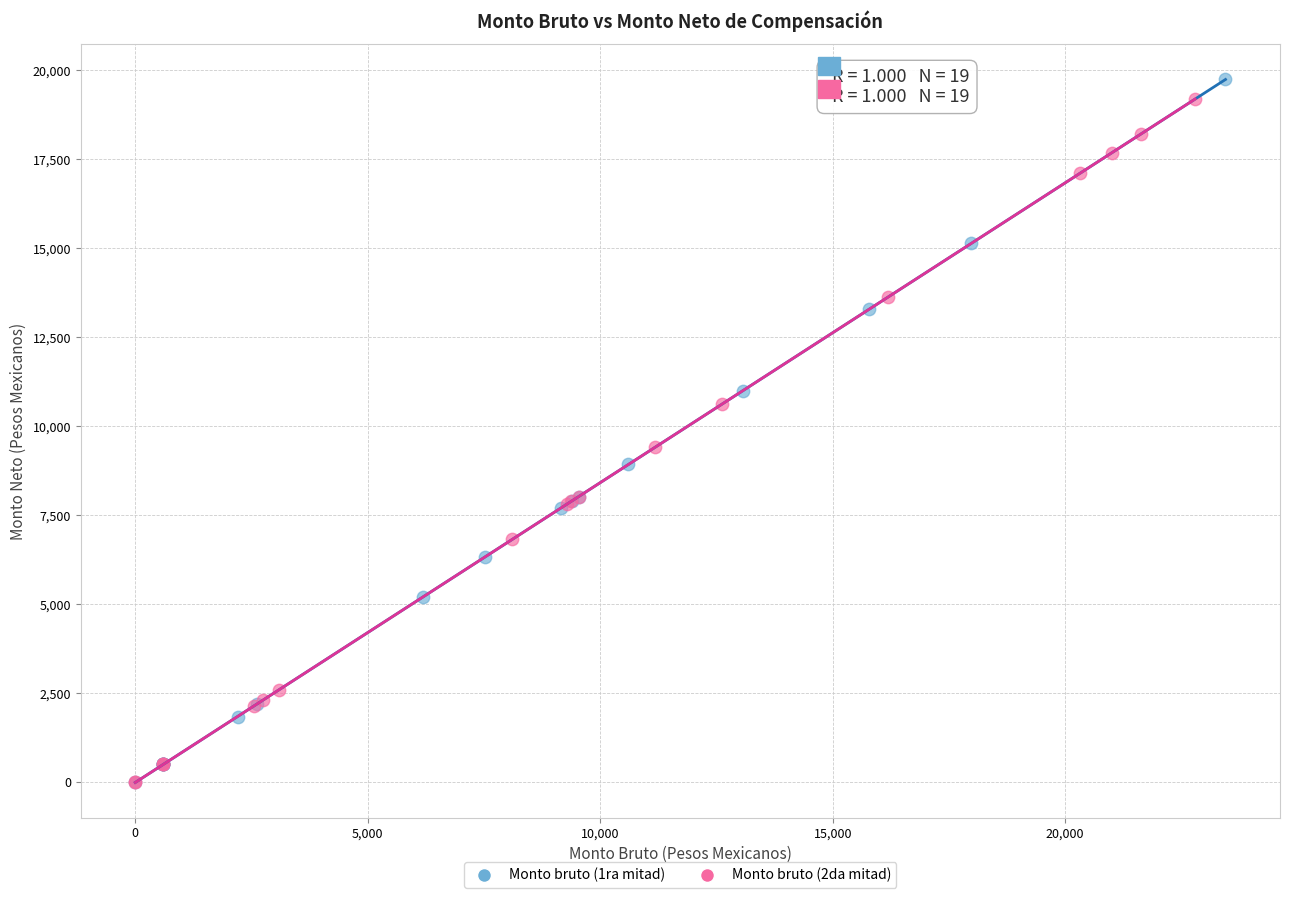

What are all the series names shown in the legend?

Monto bruto (1ra mitad), Monto bruto (2da mitad)